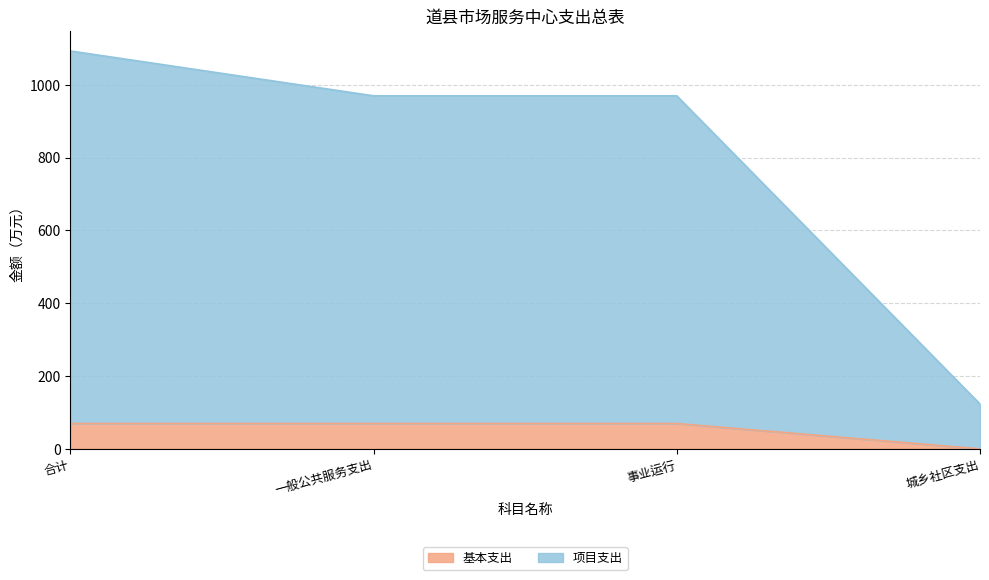

List the series in order of their peak value, highest first.

项目支出, 基本支出